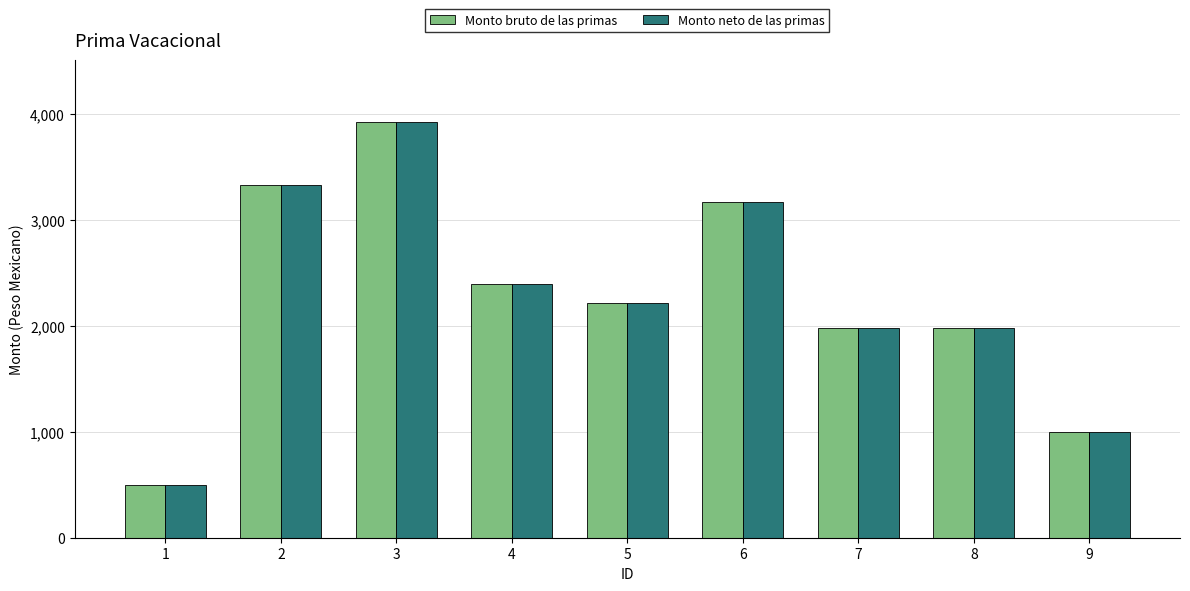

At which category is the sum across all series the highest?

3